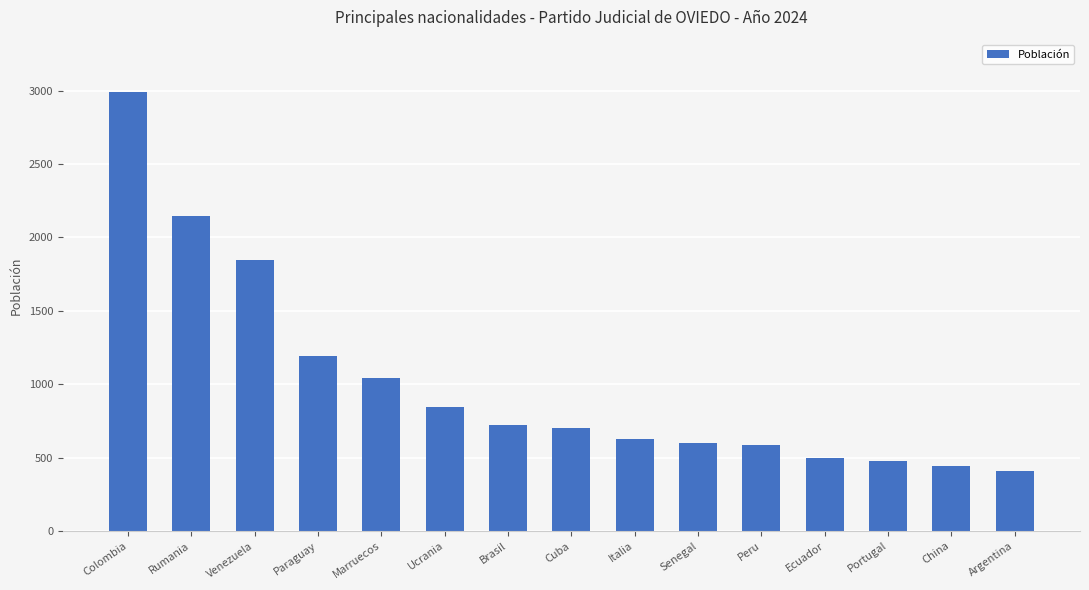

At which category does the chart reach its peak across all series?

Colombia